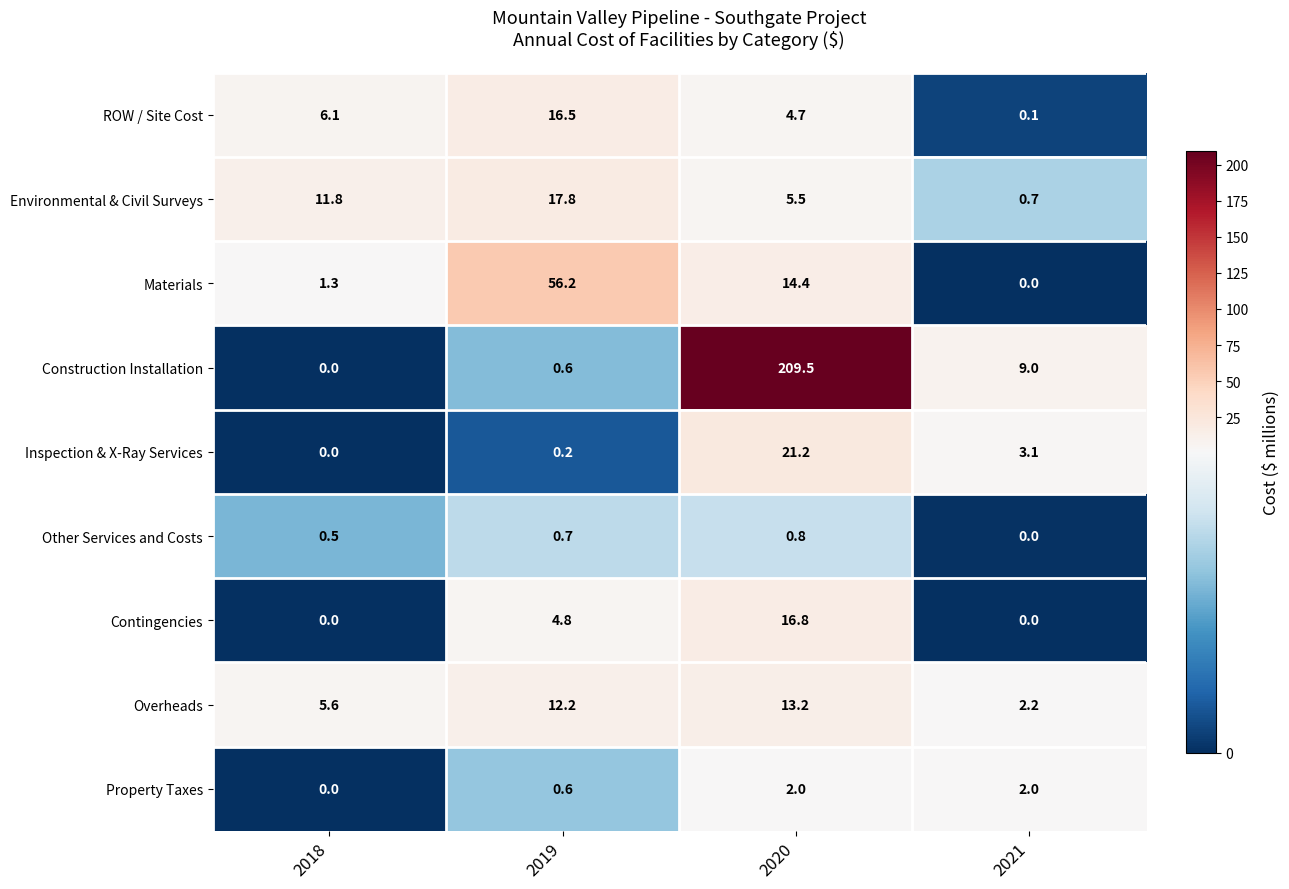

What is the difference between the second highest and minimum values in the Overheads series?

10.0